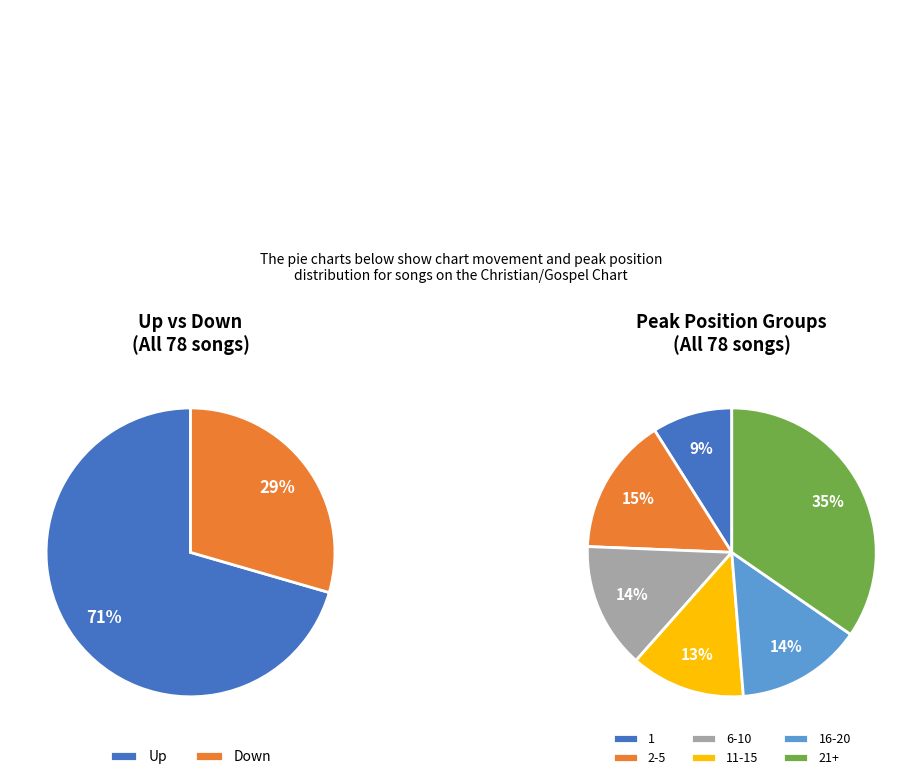

Which category has the biggest portion of the pie?

up